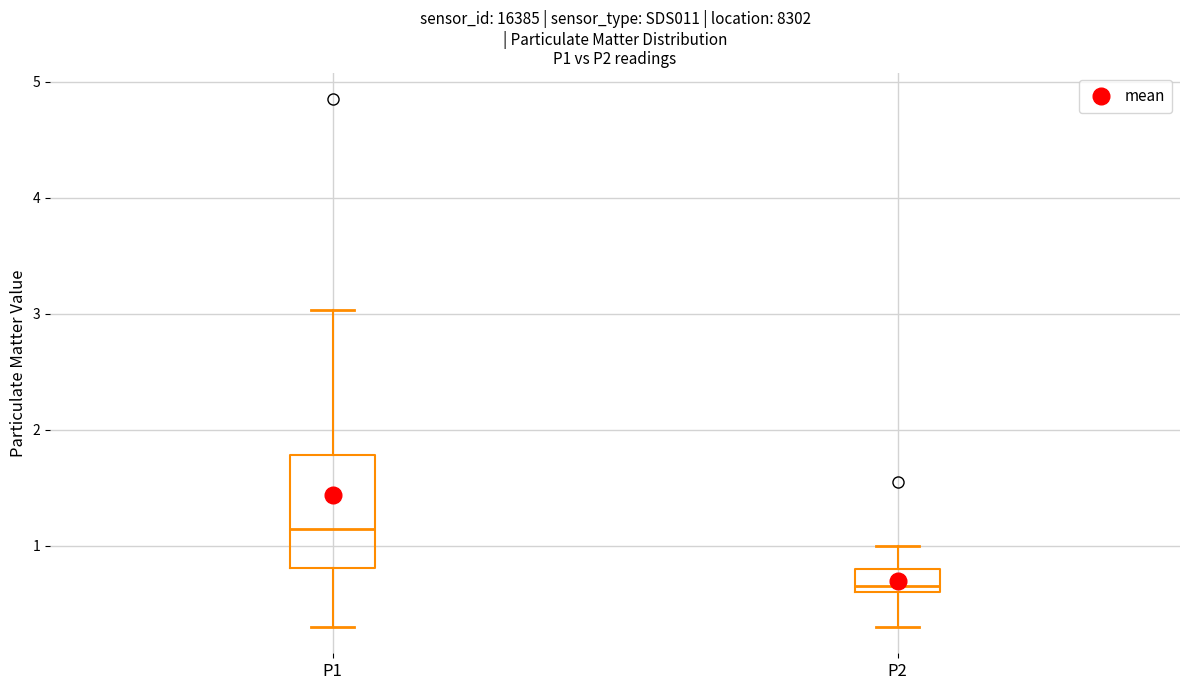

Which box has the highest median line?

P1